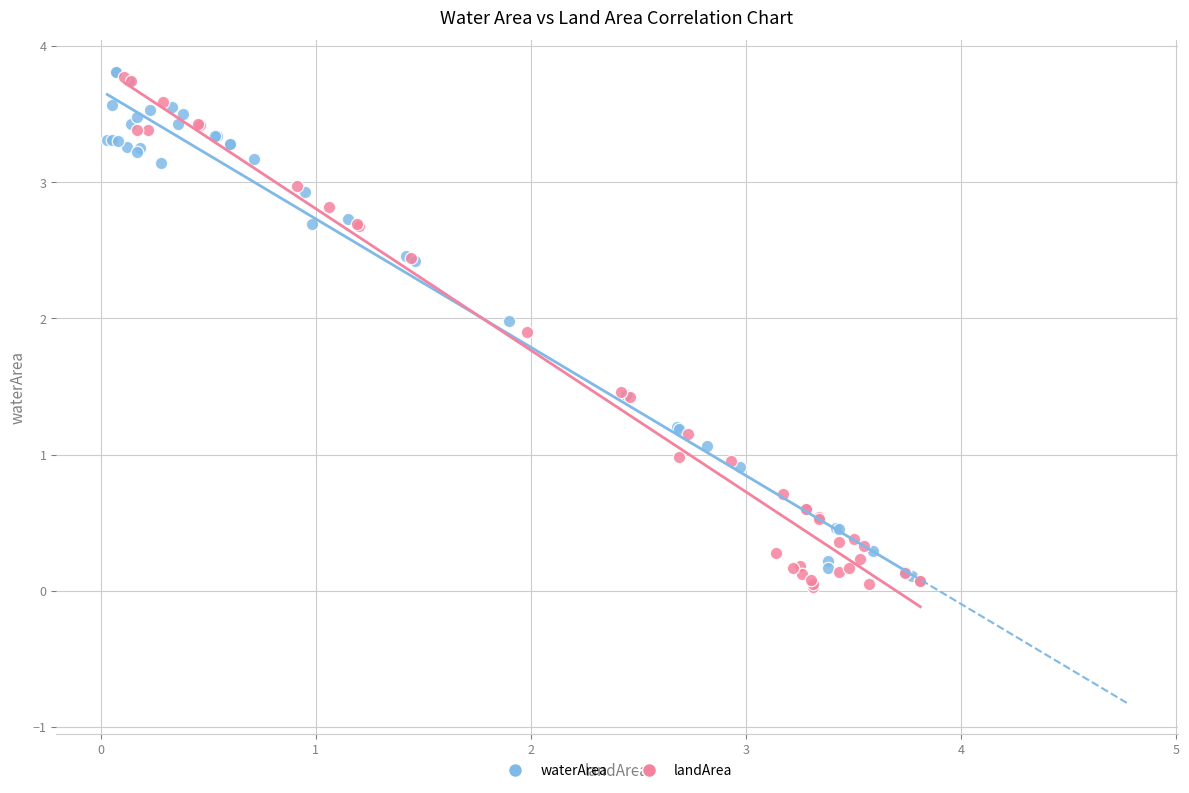

What are all the series names shown in the legend?

waterArea, landArea